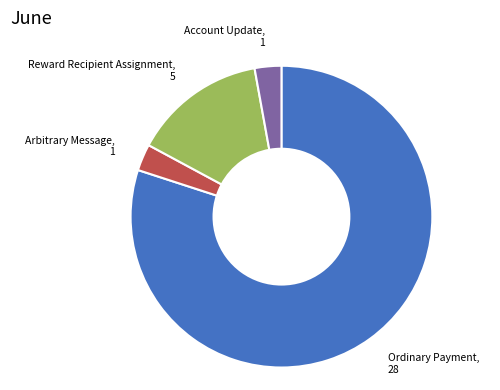

What is the ratio of the value at Arbitrary Message to the value at Account Update?

1.0